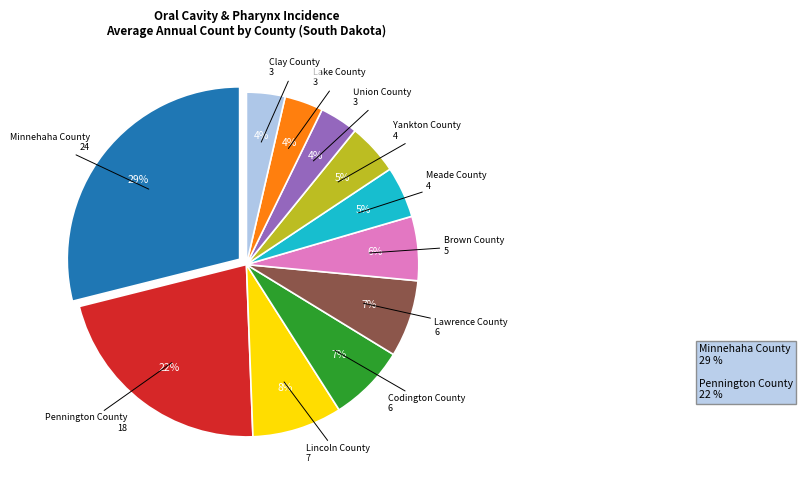

To the nearest percent, what is the average slice percentage?

9%